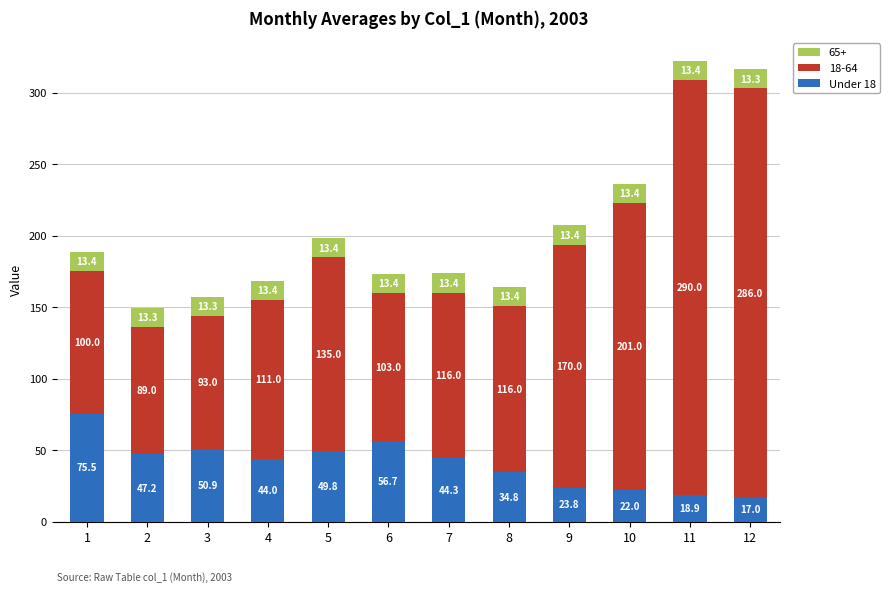

Reading left to right, what are the values for Under 18?

75.5	47.2	50.9	44.0	49.8	56.7	44.3	34.8	23.8	22.0	18.9	17.0